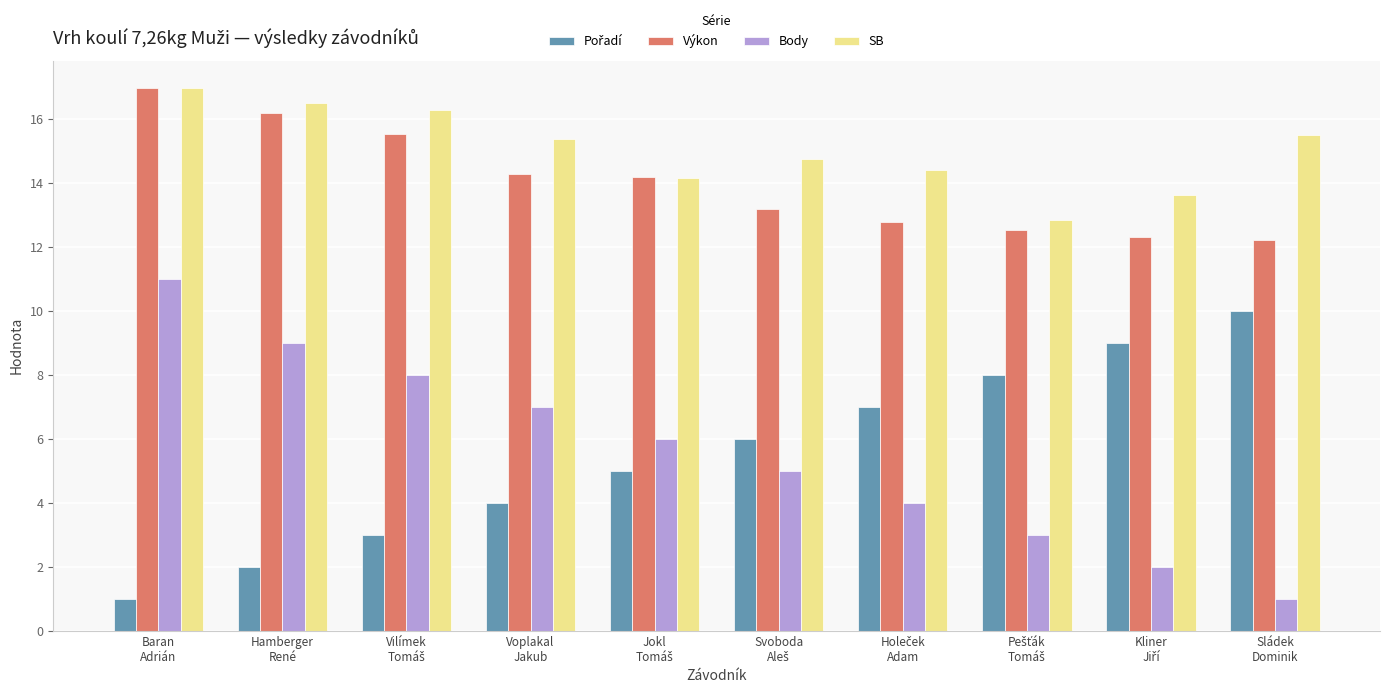

What is the difference between the maximum and minimum values in the Body series?

10.0